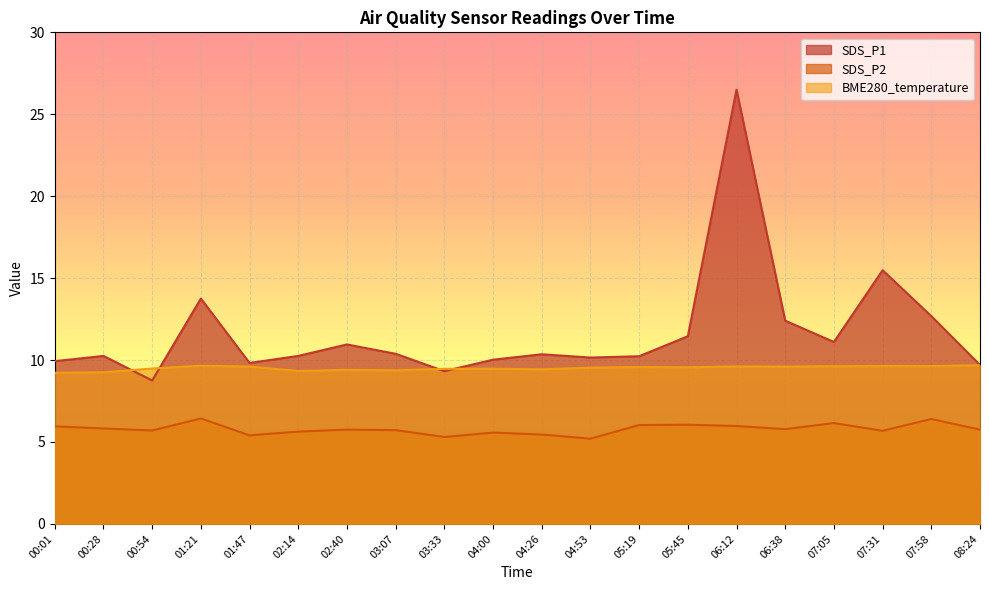

Rank the categories by SDS_P1 value from lowest to highest.

00:54, 03:33, 08:24, 01:47, 00:01, 04:00, 04:53, 05:19, 00:28, 02:14, 04:26, 03:07, 02:40, 07:05, 05:45, 06:38, 07:58, 01:21, 07:31, 06:12